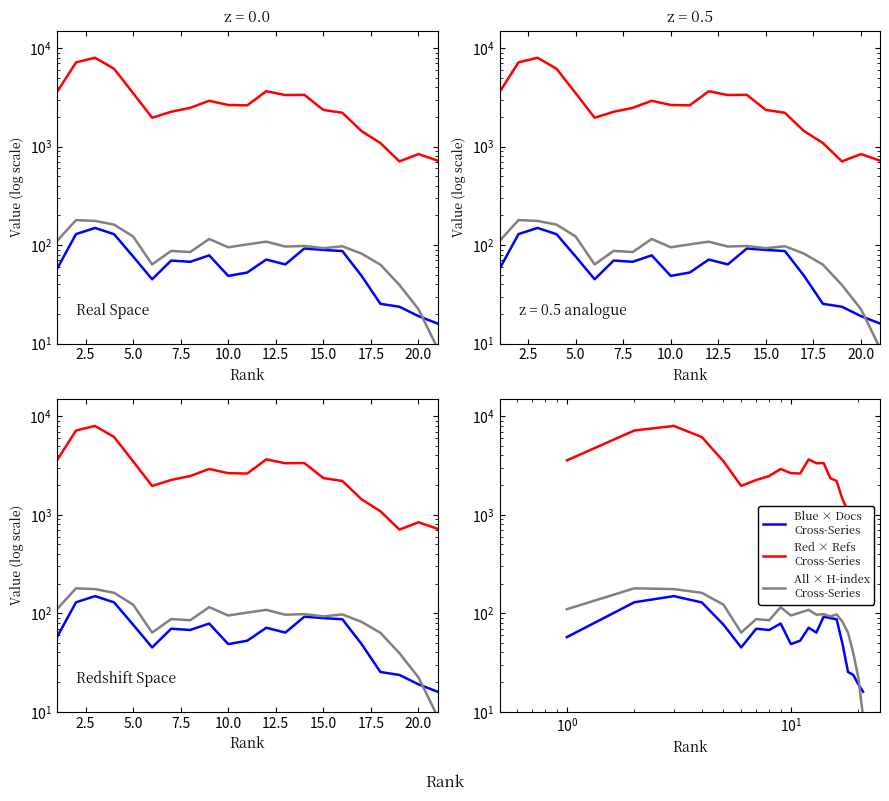

At how many categories does at least one series exceed 5123?

3